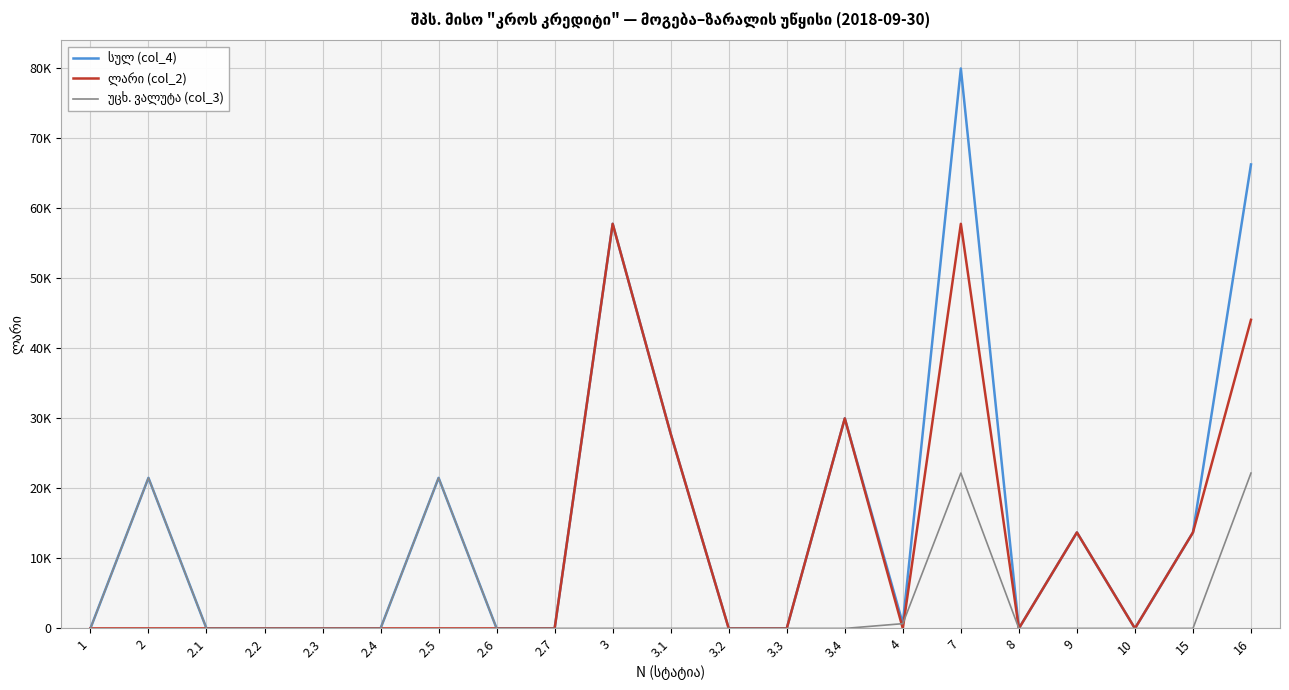

What is the maximum value for ლარი (col_2)?

57763.6